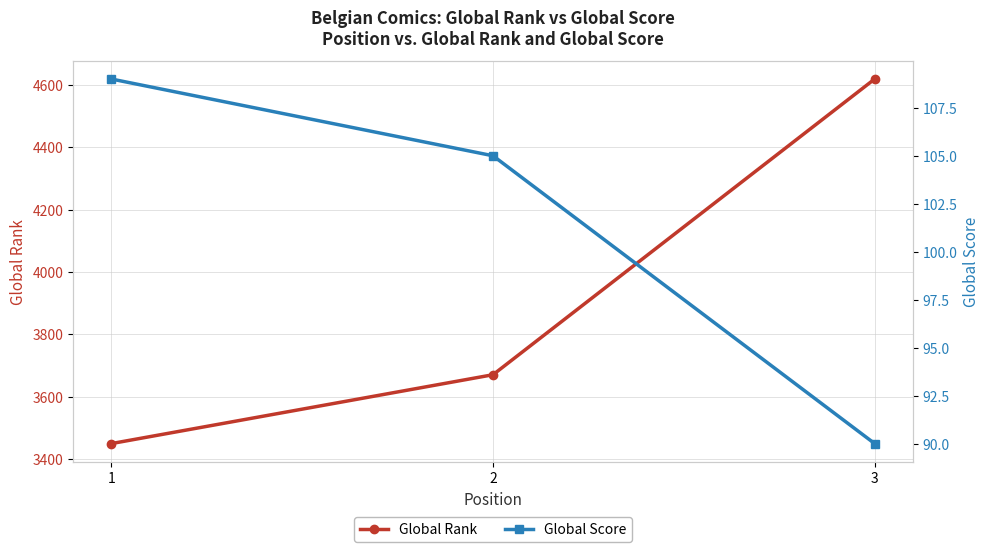

Does the chart have visible grid lines?

Yes